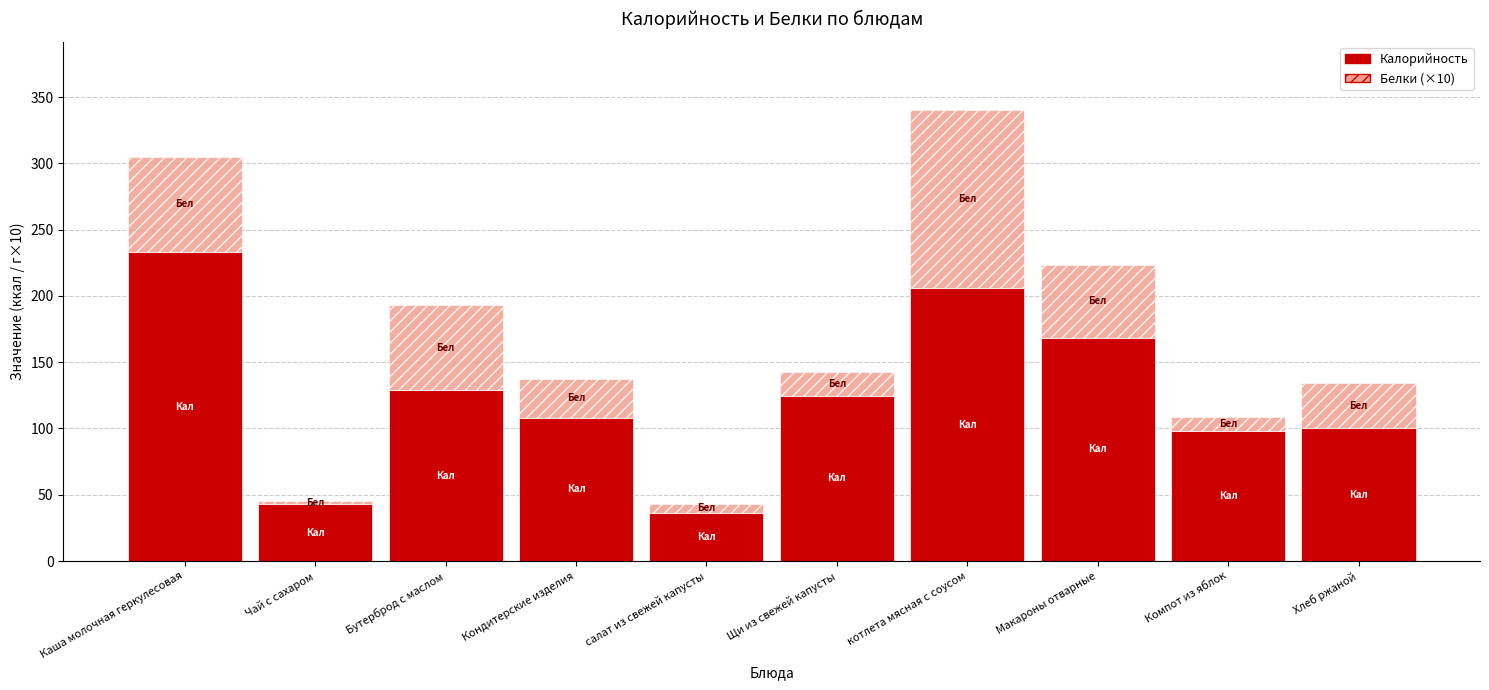

Are the bars horizontal?

No